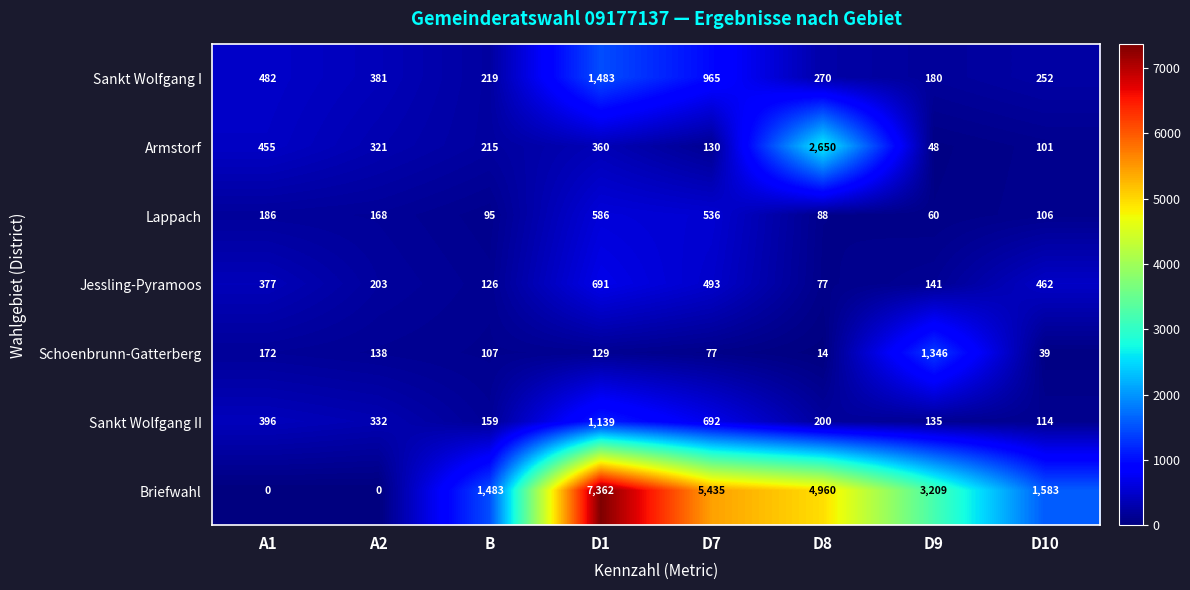

The value of Briefwahl at D7 is 5435. True or false?

True